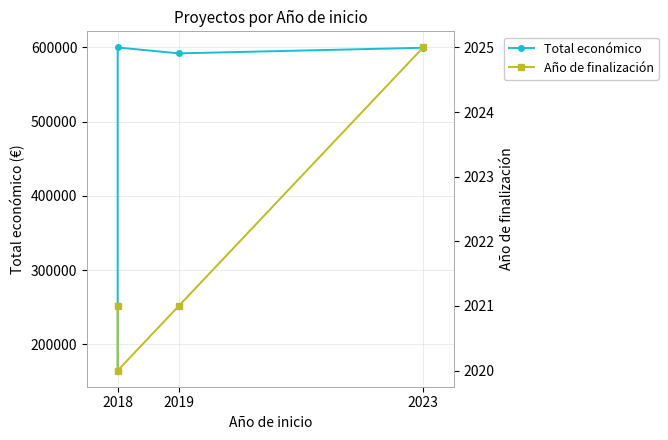

What is the value of the Año de finalización point at the 3rd from the left?

2021